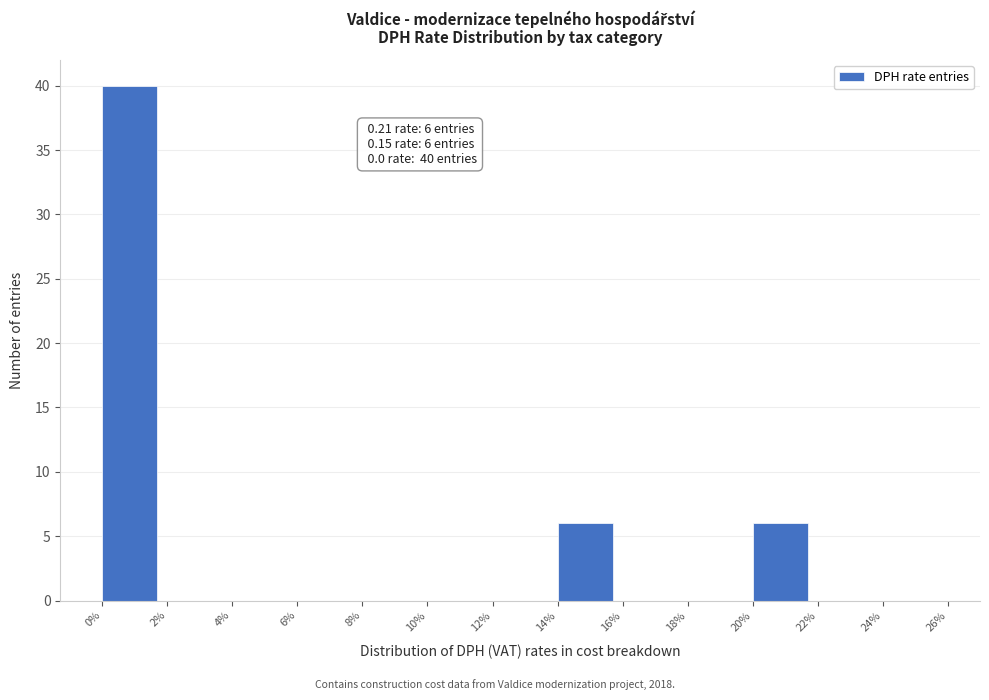

Reading left to right, list all the values displayed in this chart.

0%=40	2%=0	4%=0	6%=0	8%=0	10%=0	12%=0	14%=6	16%=0	18%=0	20%=6	22%=0	24%=0